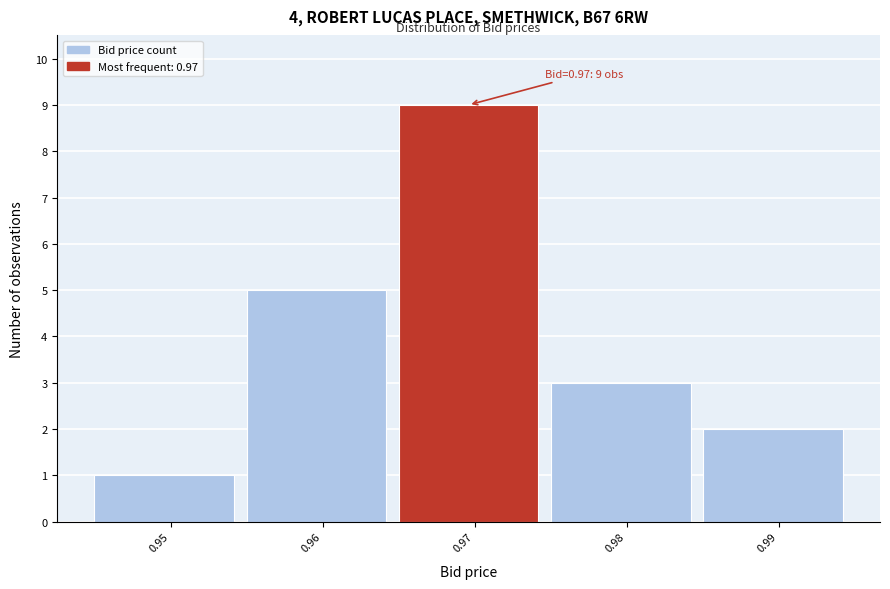

Reading right to left, transcribe all the data shown in this chart.

2	3	9	5	1